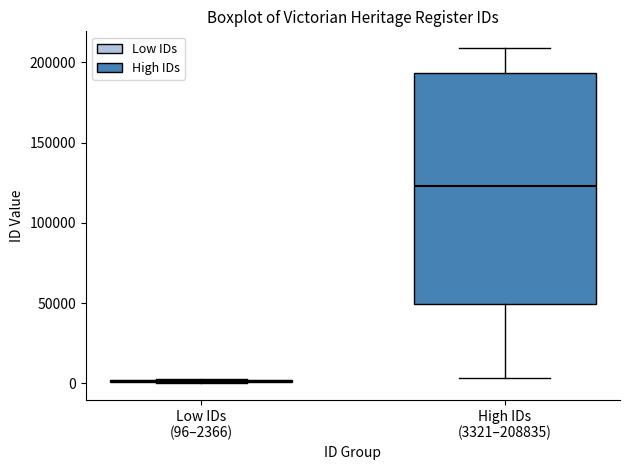

Reading left to right, read every box against the y-axis: the position of its median line, the range the box covers, and the ends of its whiskers. The values are not printed on the chart, so give them approximately, as read against the axis.

Low IDs (96–2366): box collapsed to a line at 0, whiskers 0 to 0
High IDs (3321–208835): median 125000, box 50000 to 195000, whiskers 5000 to 210000